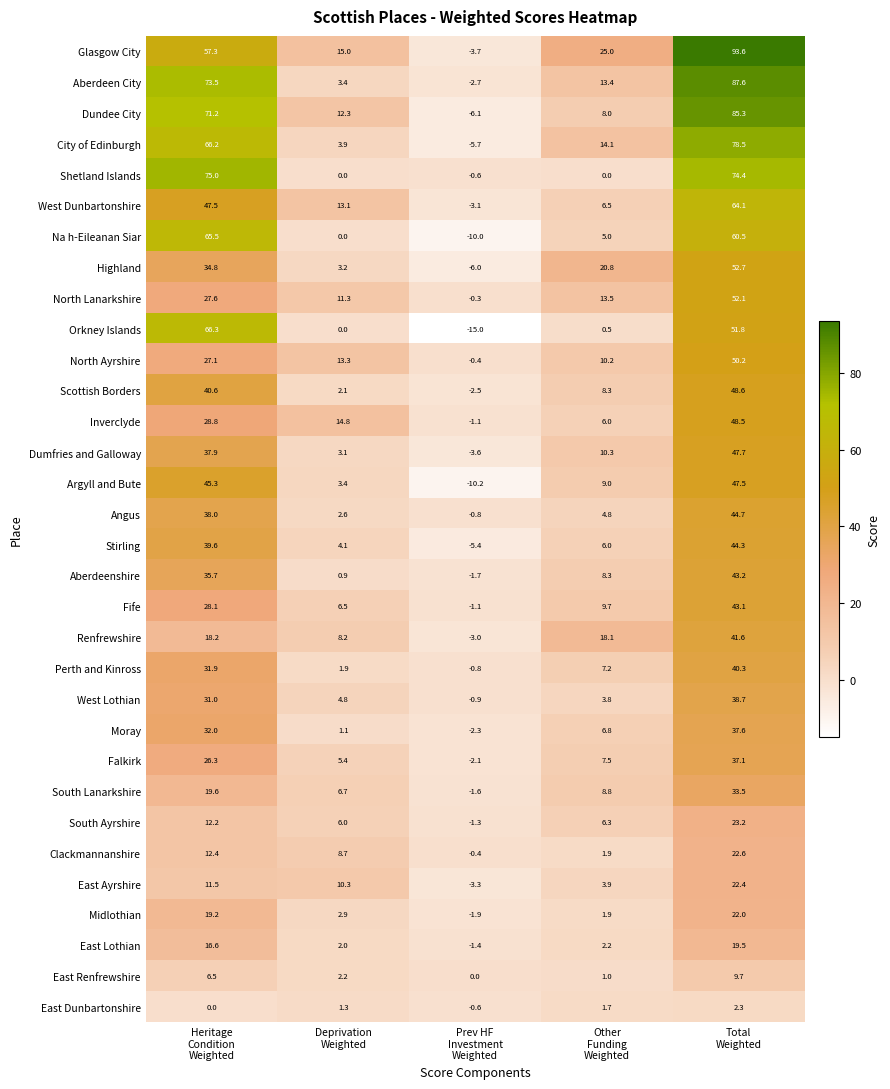

How many data points in Dundee City are above 12?

3